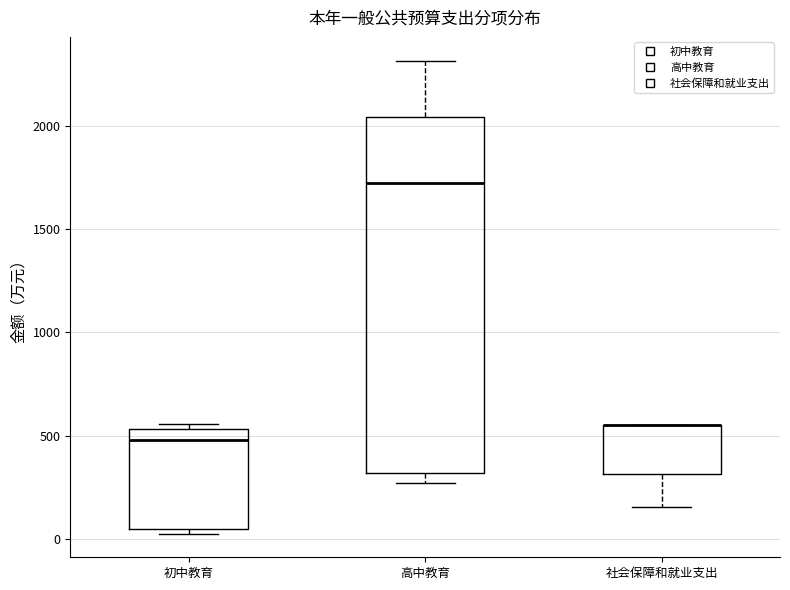

Where is the lower edge of the box for 初中教育 on the y-axis? The values are not printed on the chart, so give them approximately, as read against the axis.

50